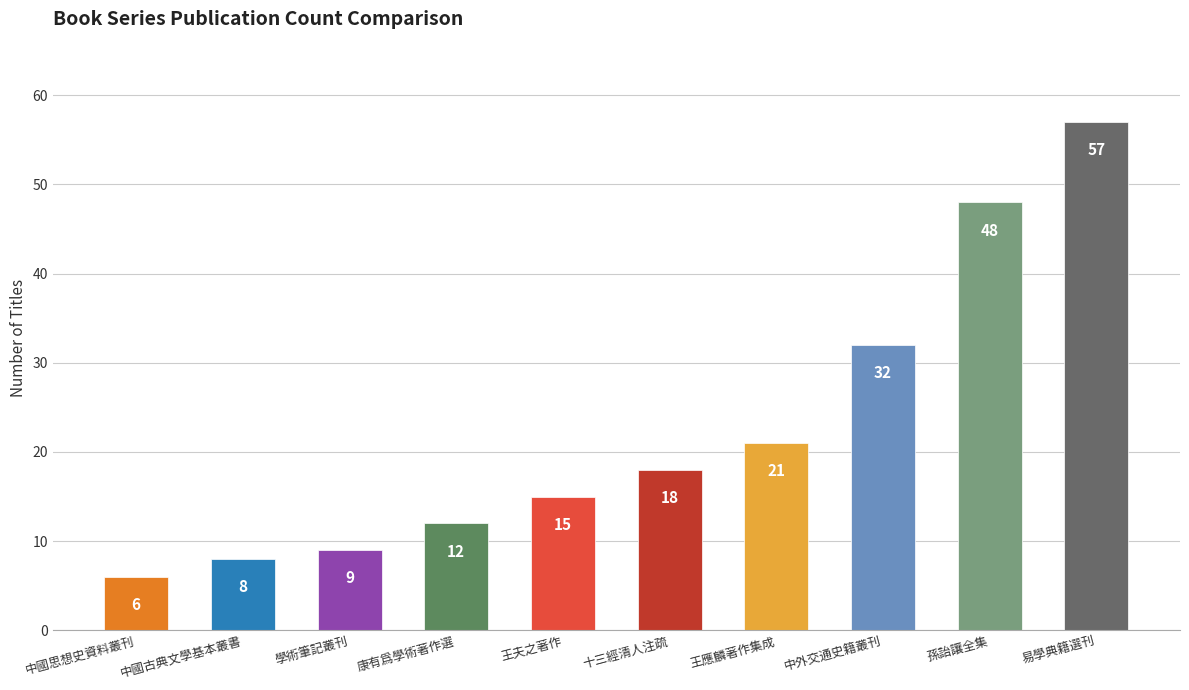

List the labels in order of value, smallest first.

中國思想史資料叢刊, 中國古典文學基本叢書, 學術筆記叢刊, 康有爲學術著作選, 王夫之著作, 十三經清人注疏, 王應麟著作集成, 中外交通史籍叢刊, 孫詒讓全集, 易學典籍選刊